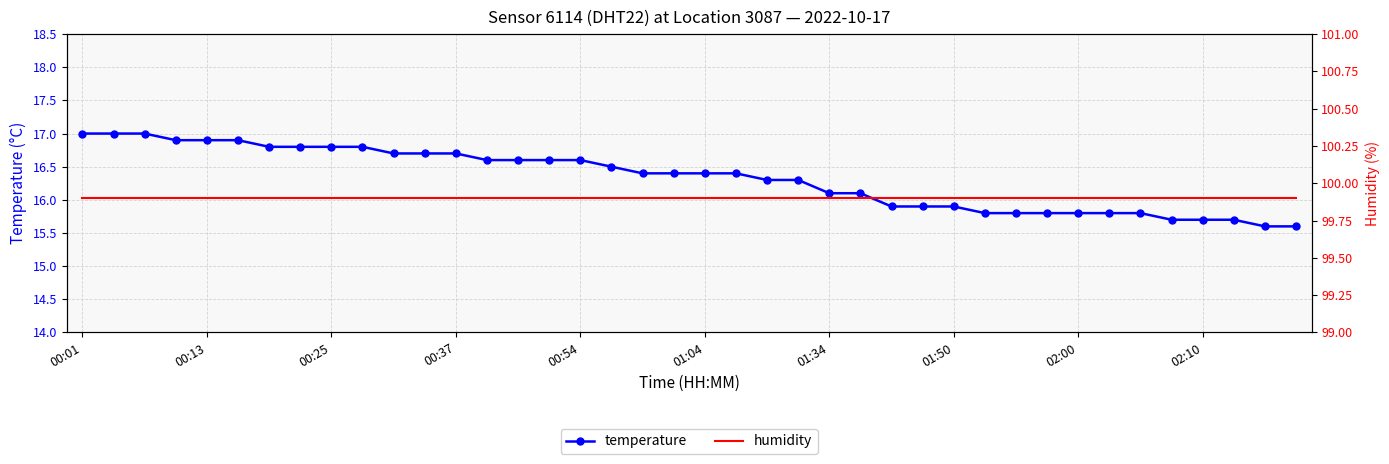

How many distinct data groups are displayed?

2